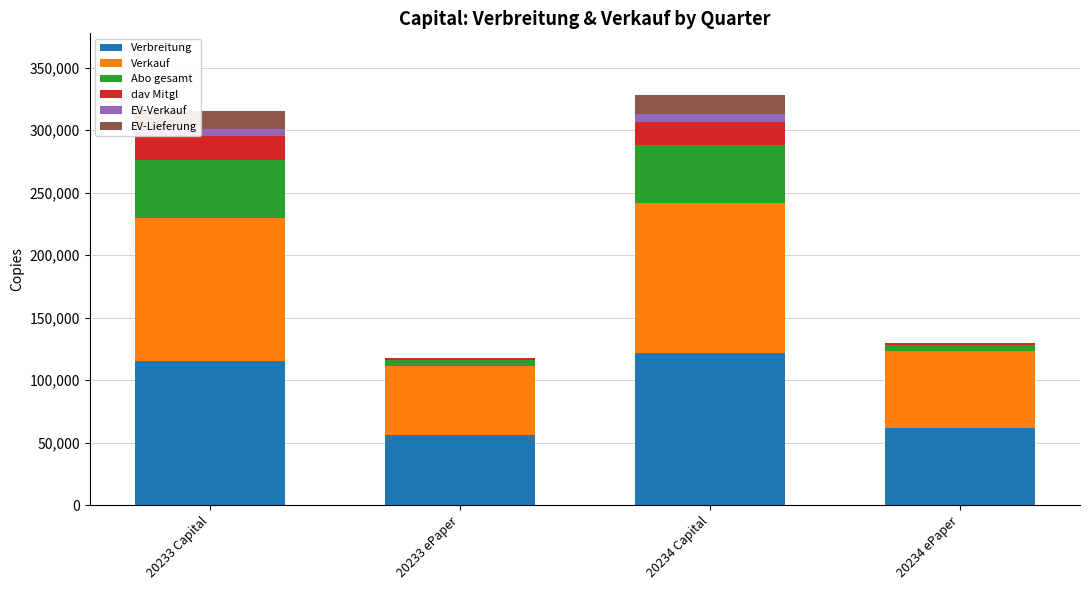

Reading right to left, transcribe the values for Verbreitung.

20234 ePaper=61750	20234 Capital=121395	20233 ePaper=55765	20233 Capital=115200